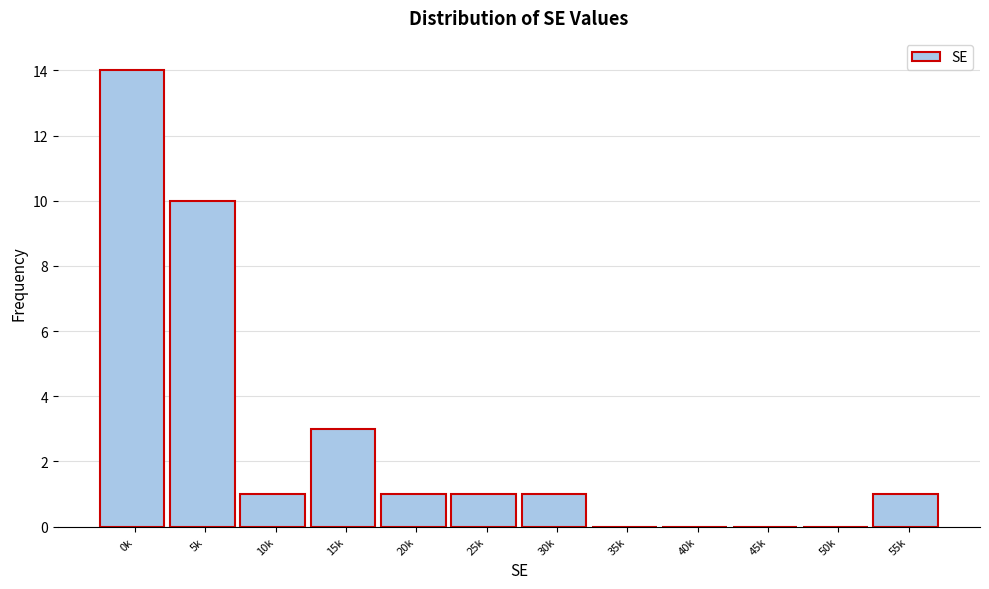

Reading right to left, what are all the values shown in this chart?

55k=1	50k=0	45k=0	40k=0	35k=0	30k=1	25k=1	20k=1	15k=3	10k=1	5k=10	0k=14